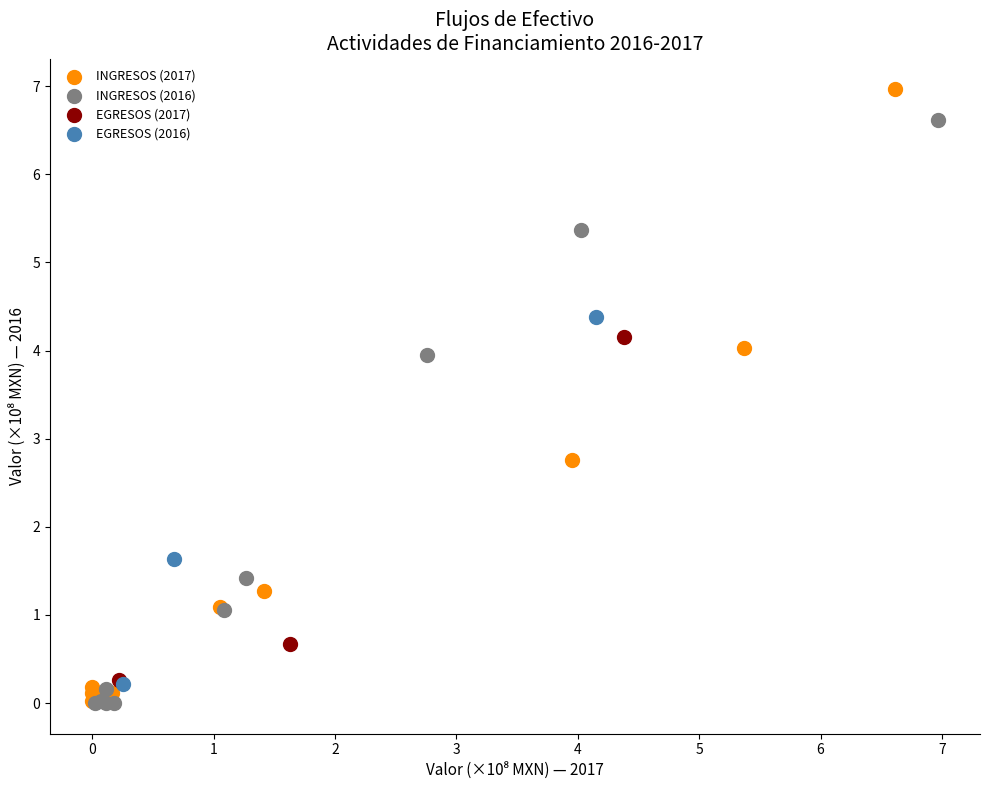

Which series reaches the maximum Y coordinate?

INGRESOS (2017)